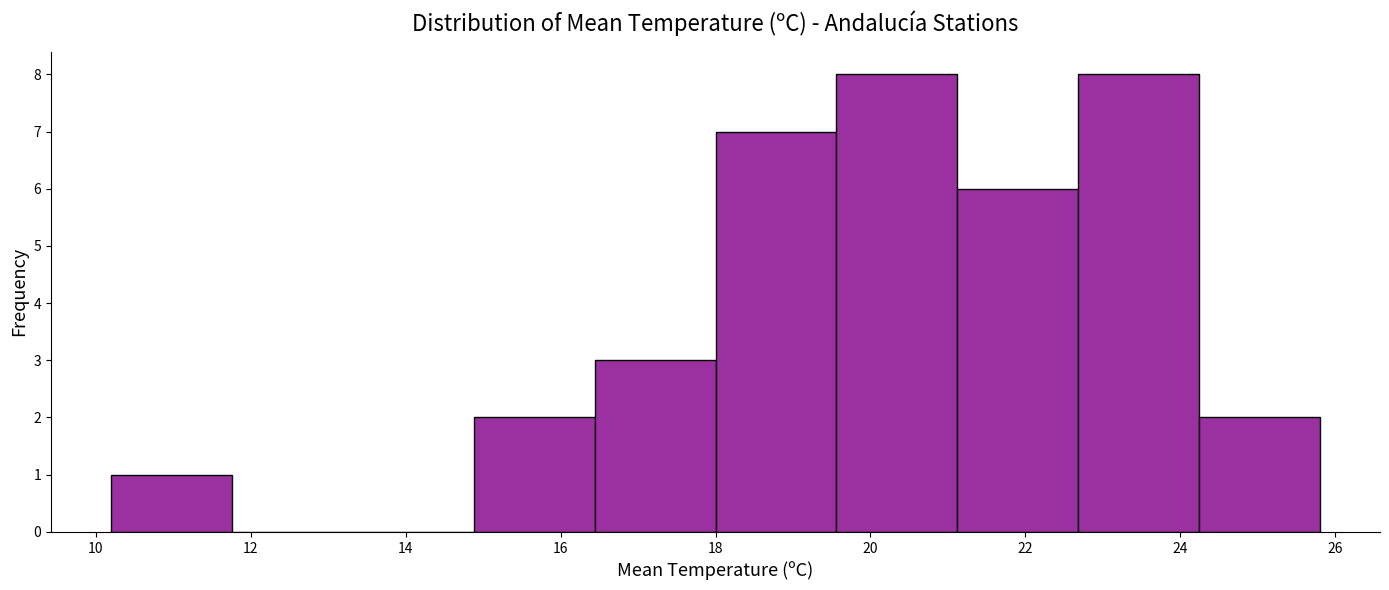

Reading left to right, list every bar in this chart as the range it spans on the x-axis followed by its height. Neither the bar edges nor the heights are printed on the chart, so give them approximately, as read against the axes.

10.20 to 11.76: 1
11.76 to 13.32: 0
13.32 to 14.88: 0
14.88 to 16.44: 2
16.44 to 18.00: 3
18.00 to 19.56: 7
19.56 to 21.12: 8
21.12 to 22.68: 6
22.68 to 24.24: 8
24.24 to 25.80: 2